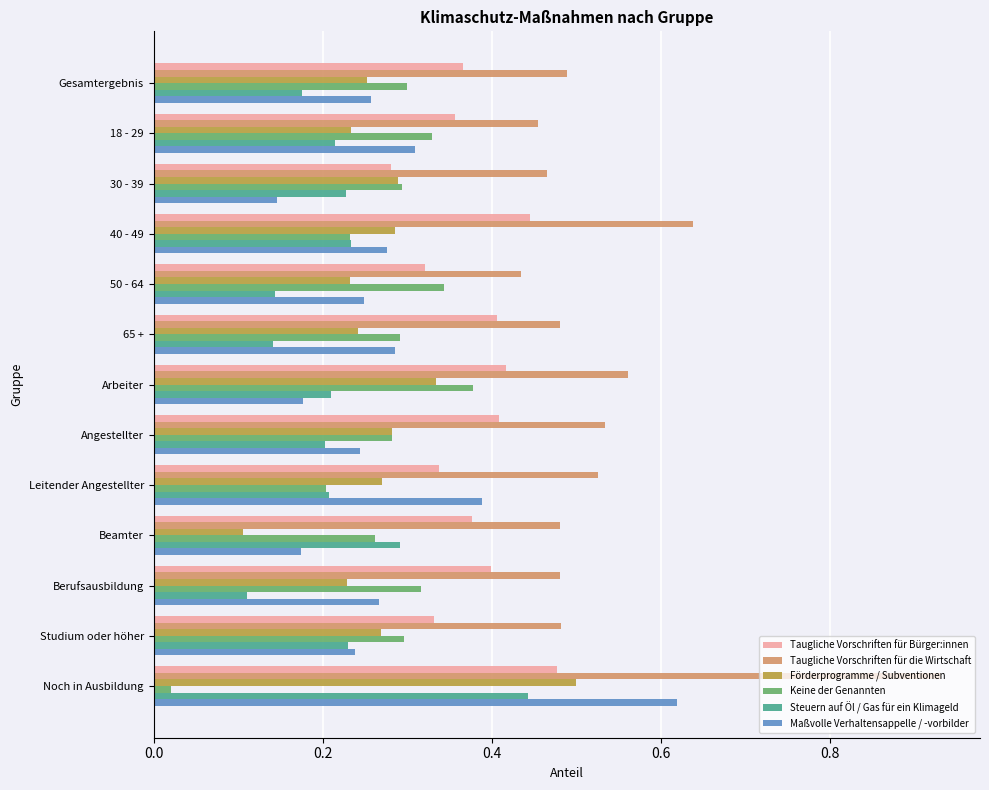

The value of Steuern auf Öl / Gas für ein Klimageld at Beamter is 0.3. True or false?

True